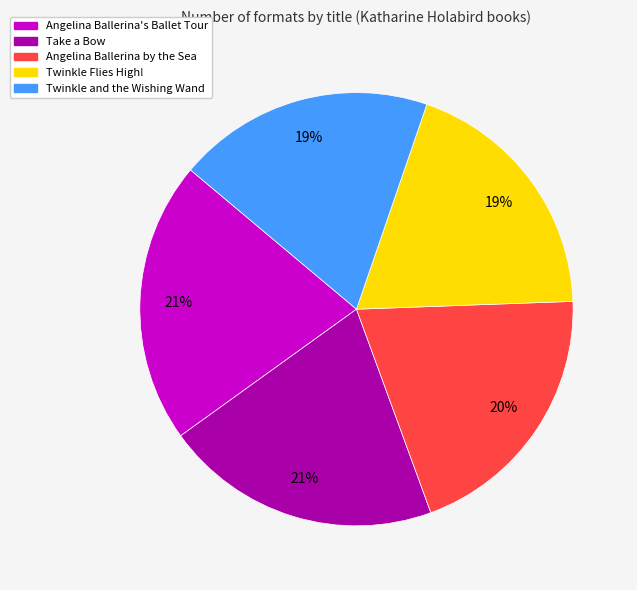

To the nearest percent, what is the difference between the Angelina Ballerina by the Sea and Twinkle Flies High! slice percentages?

1%